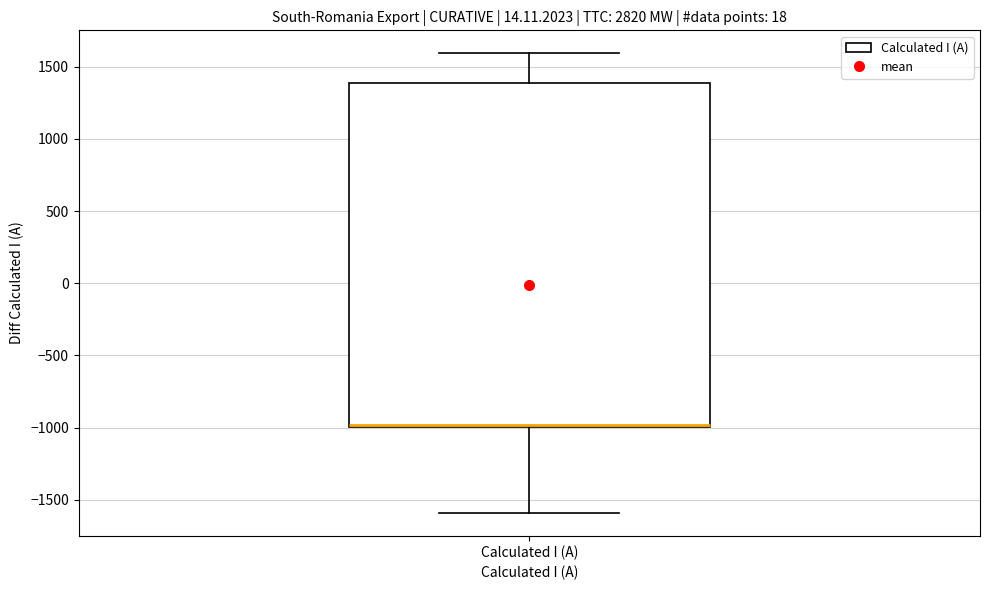

Where does the upper whisker of the box for Calculated I (A) end on the y-axis? The values are not printed on the chart, so give them approximately, as read against the axis.

1600